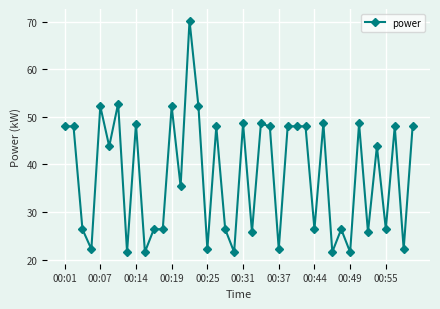

What is the value of the 19th point from the left?

26.4